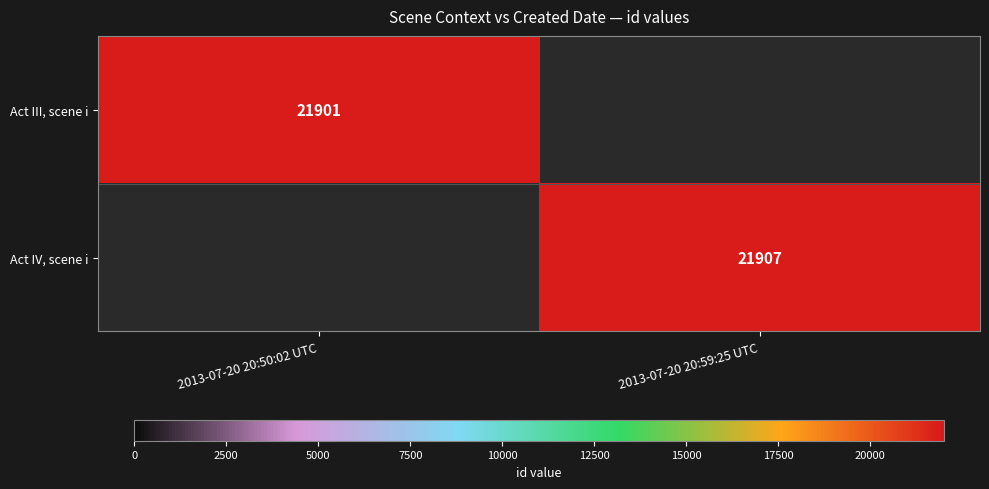

Is the value of Act III, scene i at 2013-07-20 20:50:02 UTC greater than the value of Act IV, scene i at 2013-07-20 20:59:25 UTC?

No